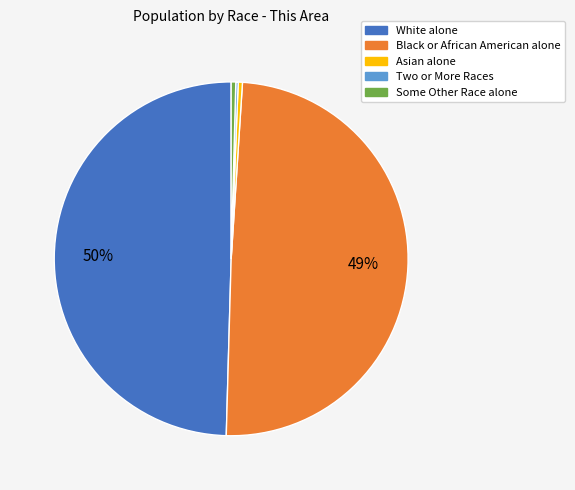

To the nearest percent, what is the average slice percentage?

20%